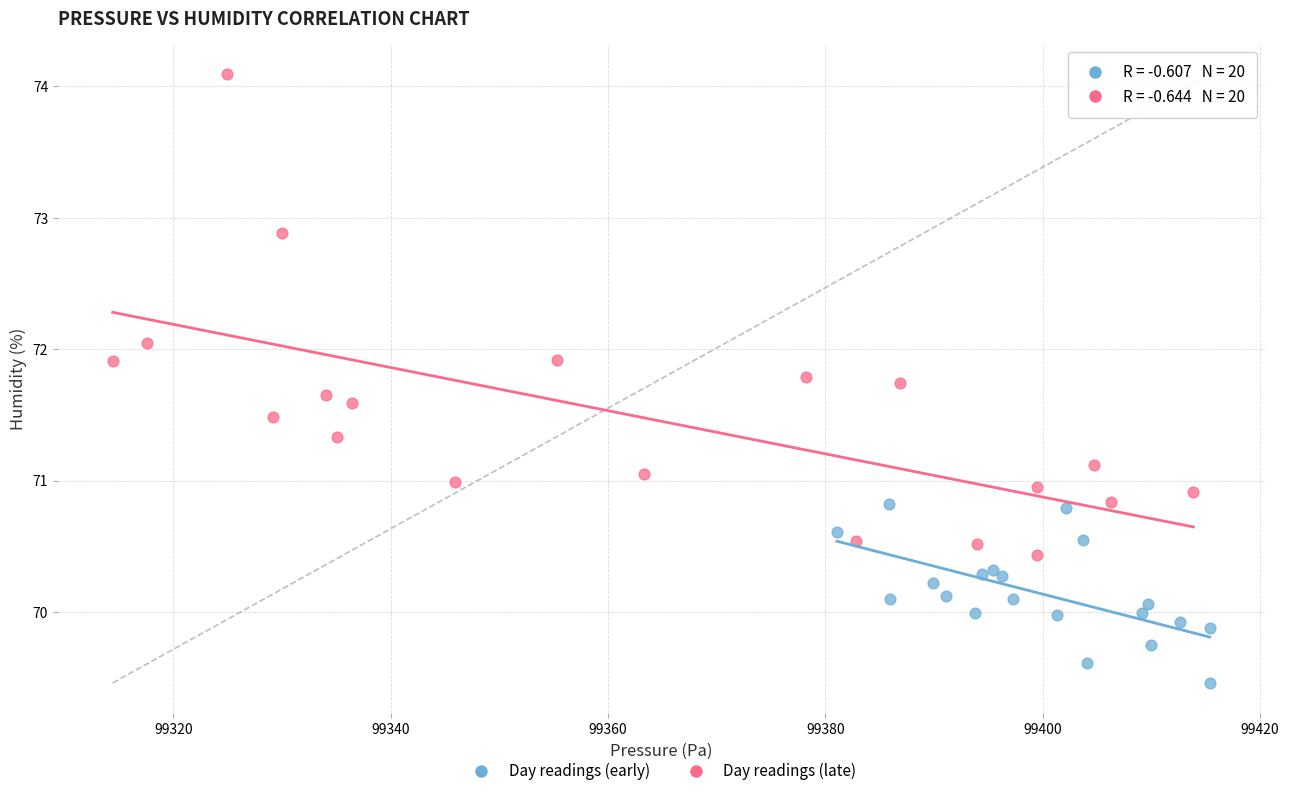

Which series contains the highest Y value?

Day readings (late)